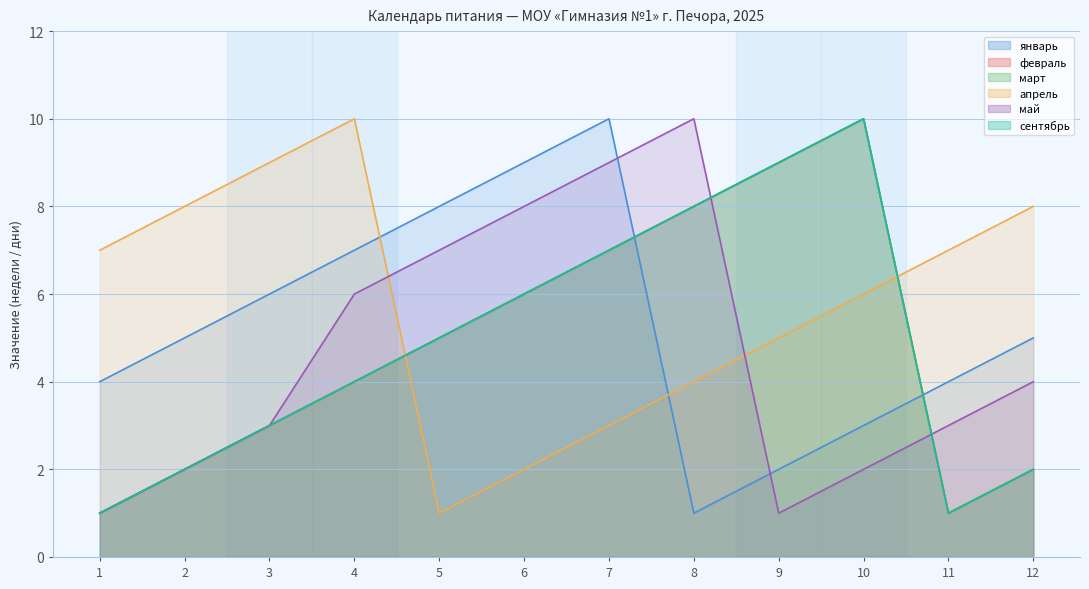

What is the approximate value of январь at 3?

6